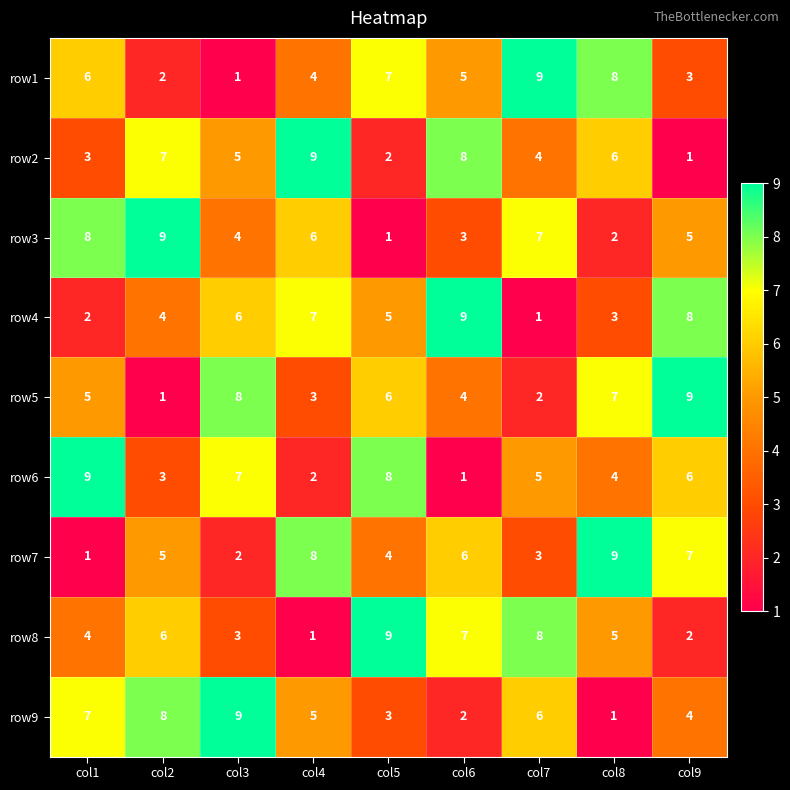

Read the row8 value at col3.

3